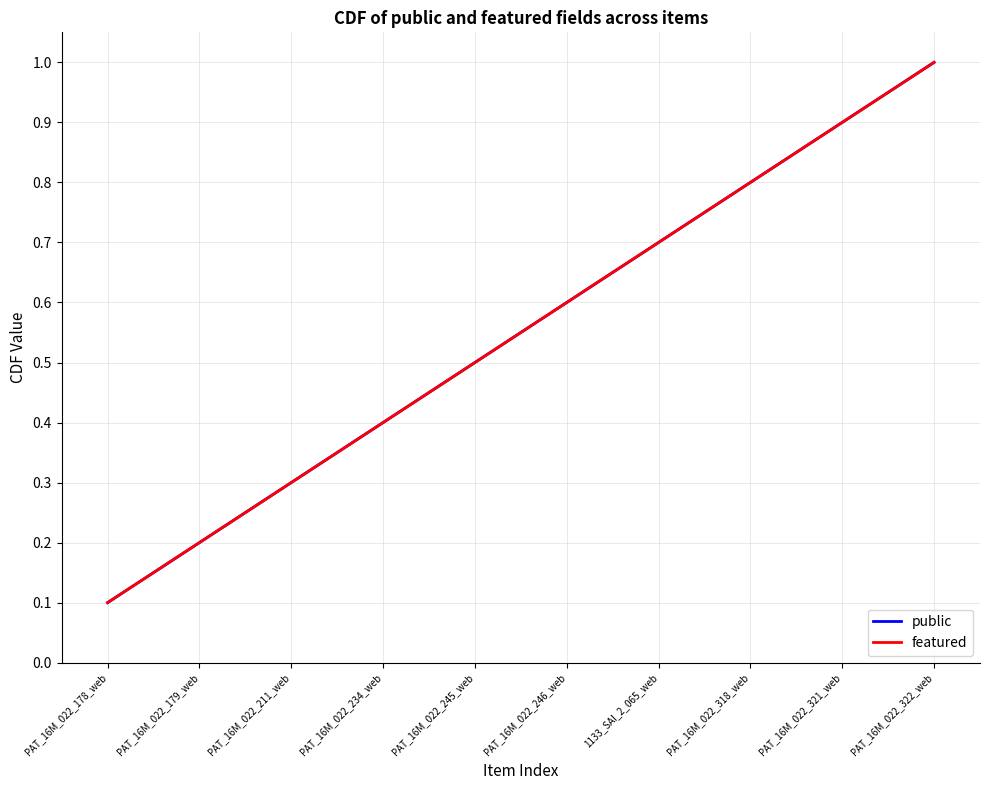

What is the total value across all series at PAT_16M_022_246_web?

1.2